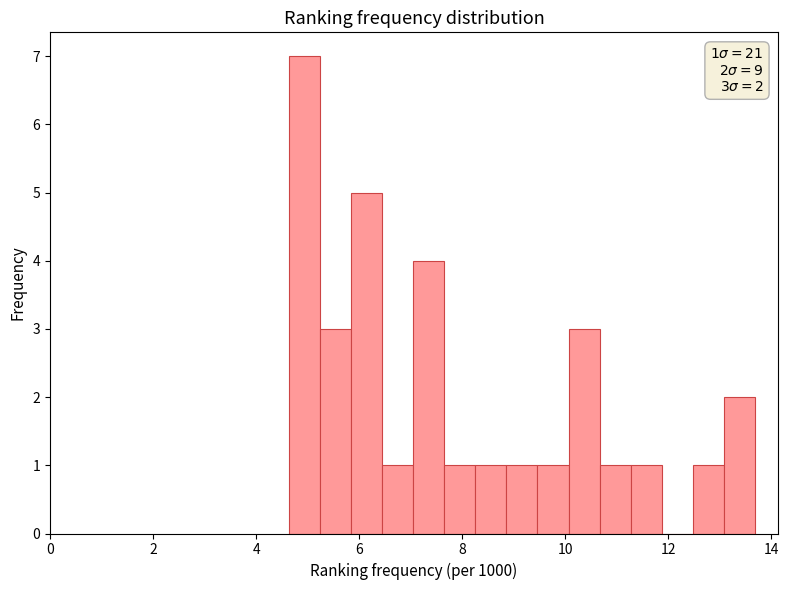

Around what value on the x-axis is the tallest bar? Give the approximate position of its centre, as read against the axis.

5.0